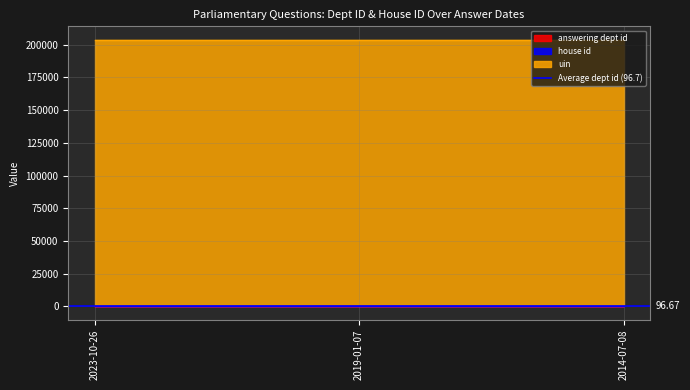

Does the chart have visible grid lines?

Yes